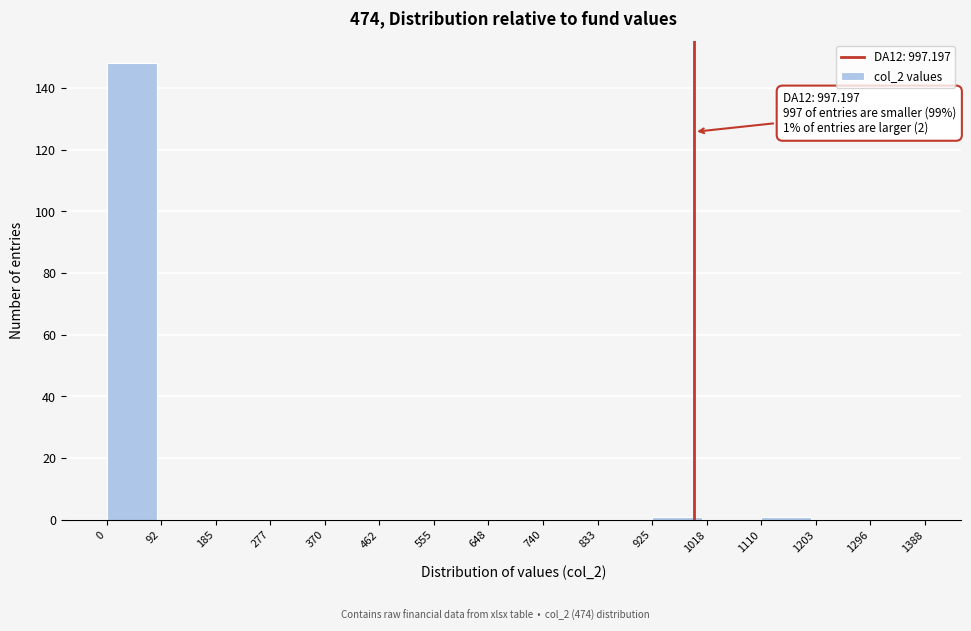

Which range on the x-axis has the tallest bar?

0 to 92